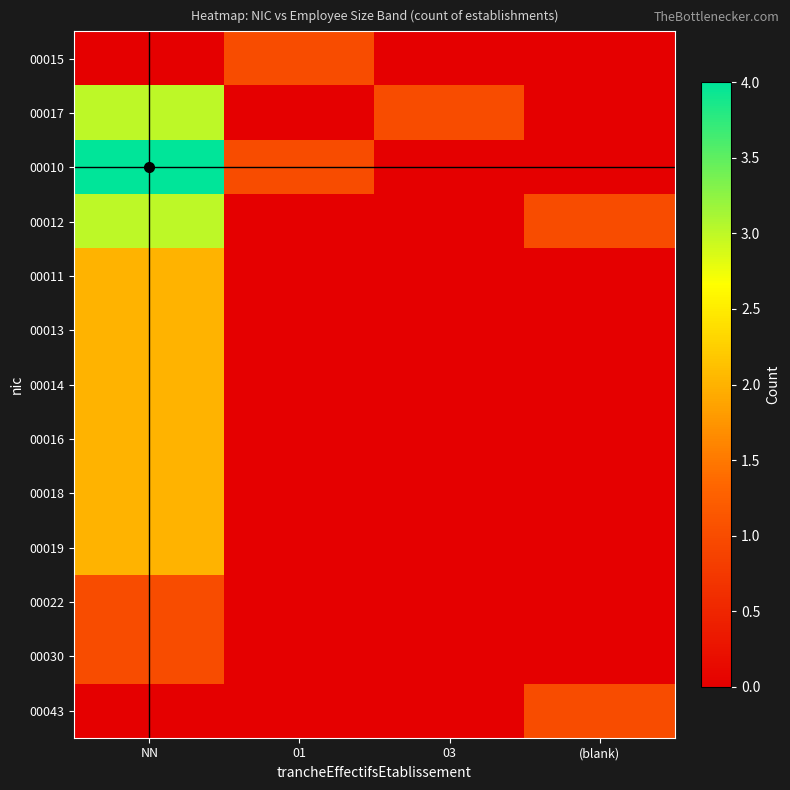

Rank the series at 01 from lowest to highest value.

00017, 00012, 00011, 00013, 00014, 00016, 00018, 00019, 00022, 00030, 00043, 00015, 00010